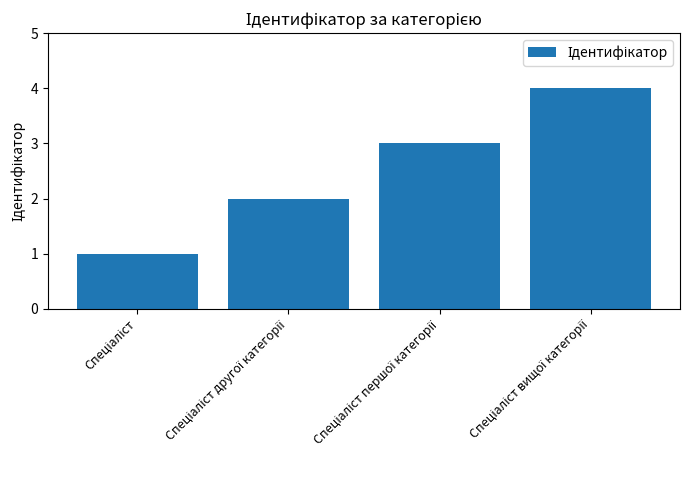

What is the difference between the maximum and minimum values?

3